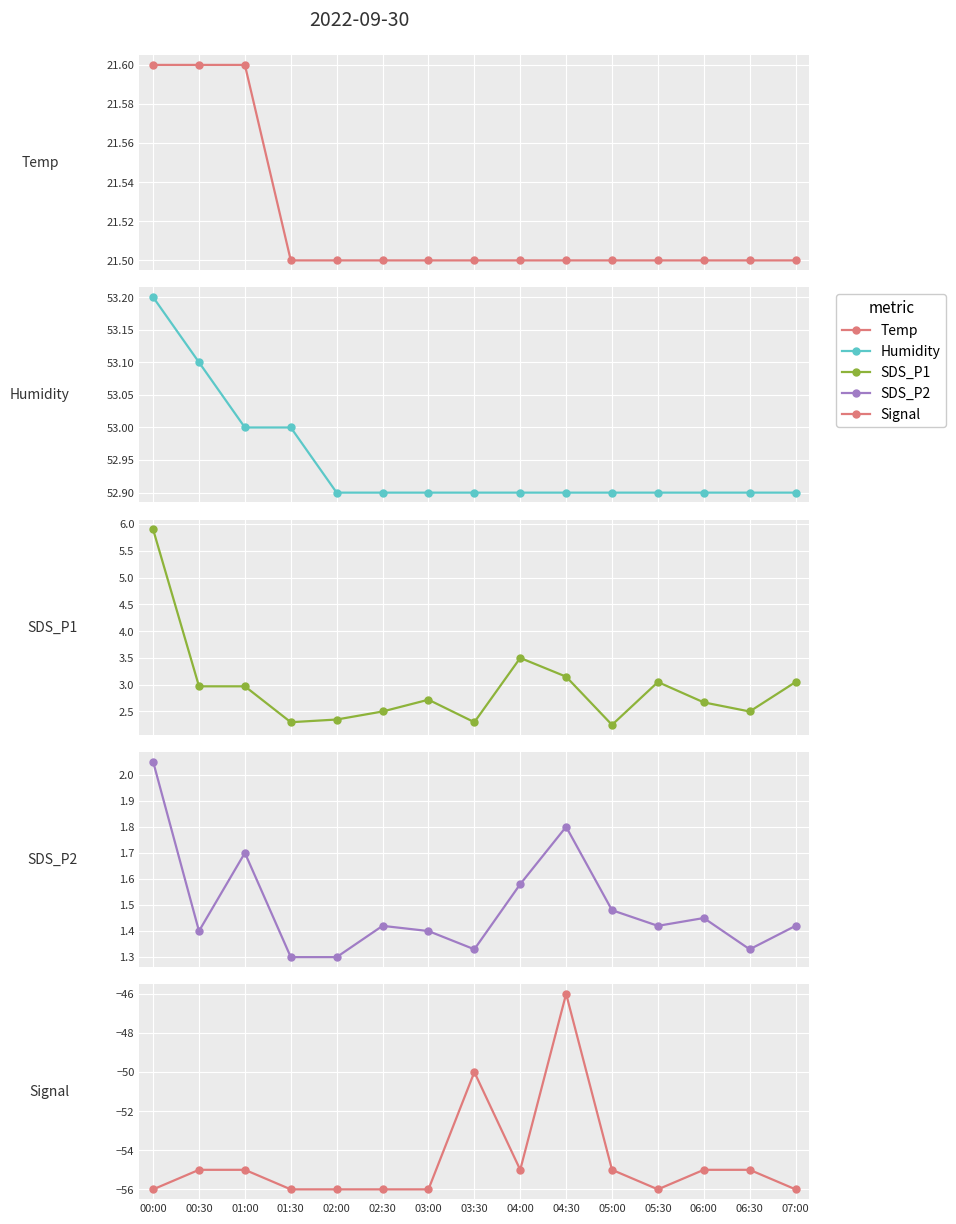

Reading right to left, transcribe all the data shown in this chart.

Temp: 21.5	21.5	21.5	21.5	21.5	21.5	21.5	21.5	21.5	21.5	21.5	21.5	21.6	21.6	21.6
Humidity: 52.9	52.9	52.9	52.9	52.9	52.9	52.9	52.9	52.9	52.9	52.9	53.0	53.0	53.1	53.2
SDS_P1: 3.0	2.5	2.7	3.0	2.2	3.1	3.5	2.3	2.7	2.5	2.4	2.3	3.0	3.0	5.9
SDS_P2: 1.4	1.3	1.4	1.4	1.5	1.8	1.6	1.3	1.4	1.4	1.3	1.3	1.7	1.4	2.0
Signal: -56.0	-55.0	-55.0	-56.0	-55.0	-46.0	-55.0	-50.0	-56.0	-56.0	-56.0	-56.0	-55.0	-55.0	-56.0